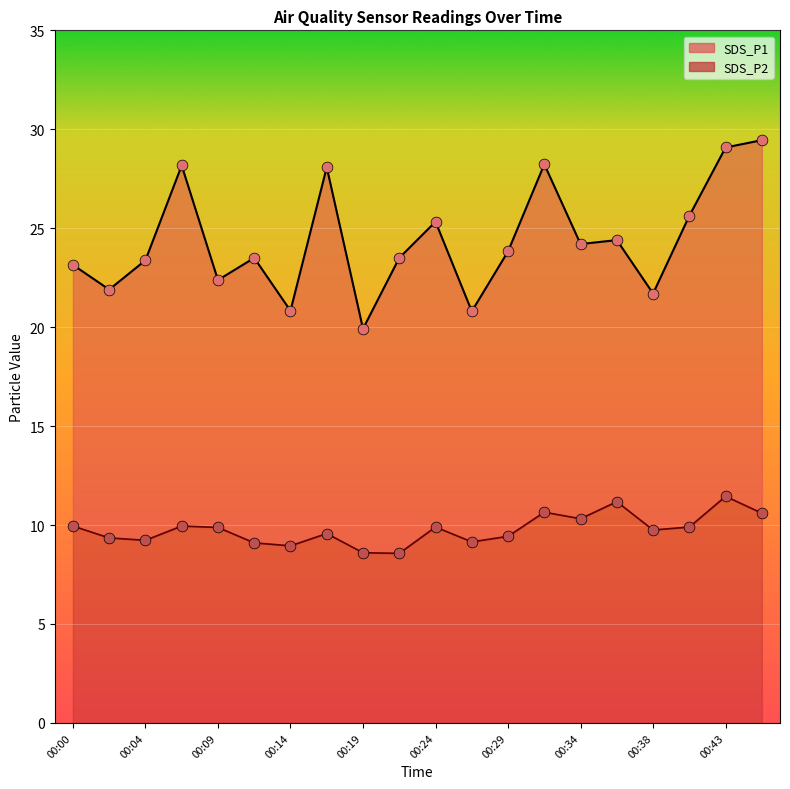

Which series reaches the maximum Y coordinate?

SDS_P1